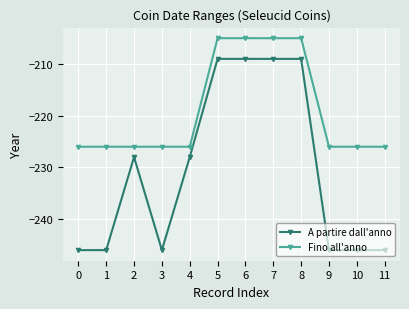

Which series changed the most between 6 and 10?

A partire dall'anno